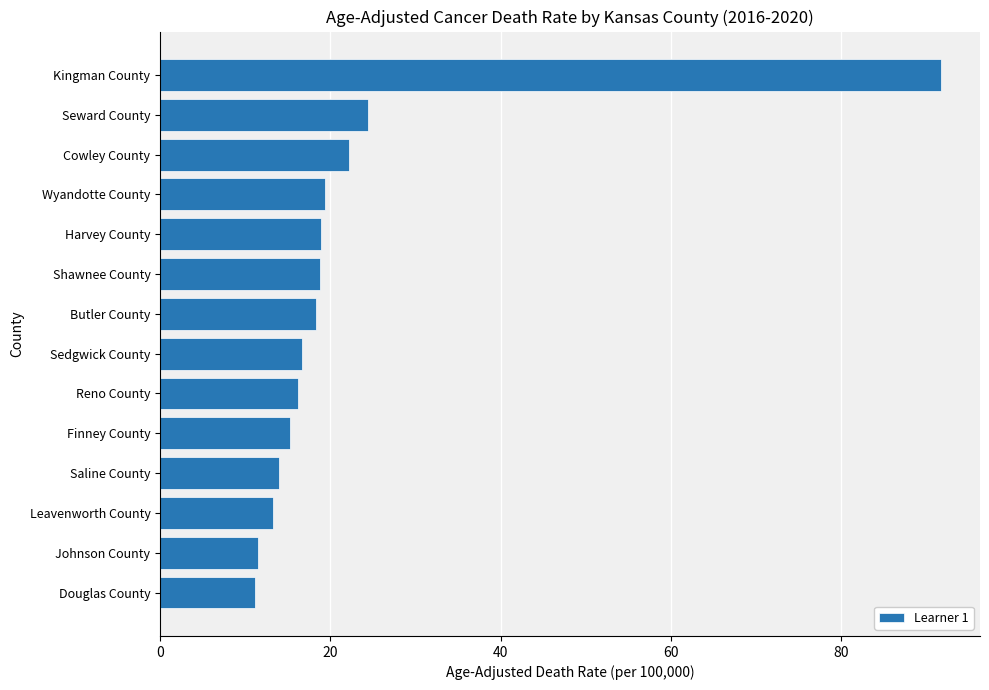

Does the chart contain stacked bars?

No